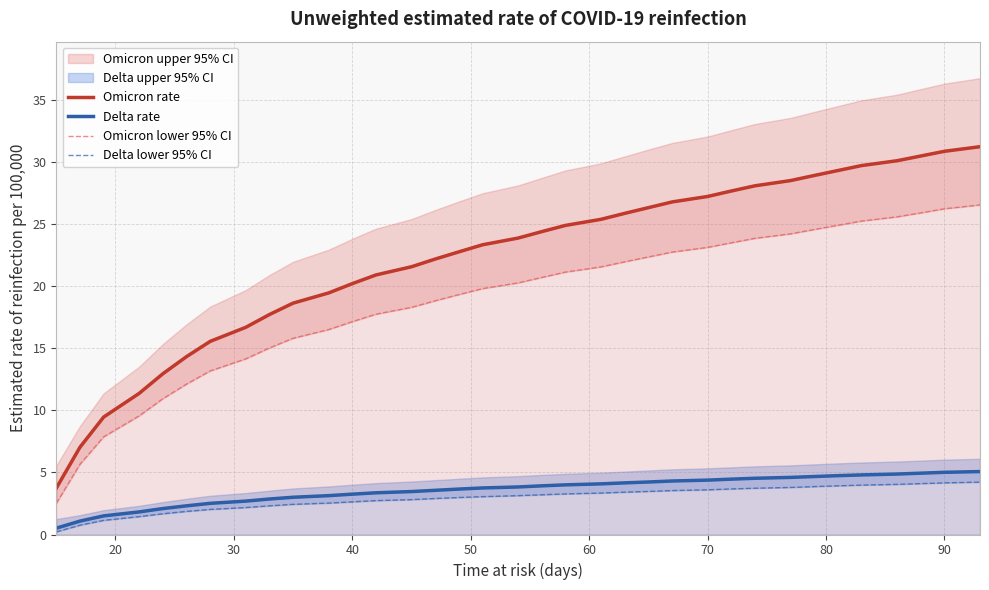

The value of Delta rate at 40 is 3.2. True or false?

True